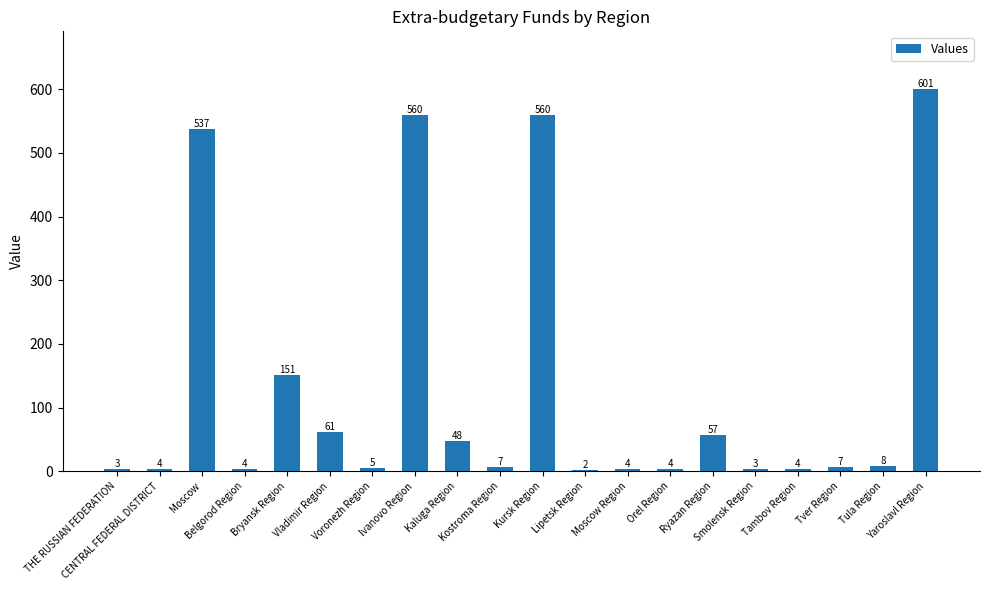

What is the maximum value shown in the chart?

601